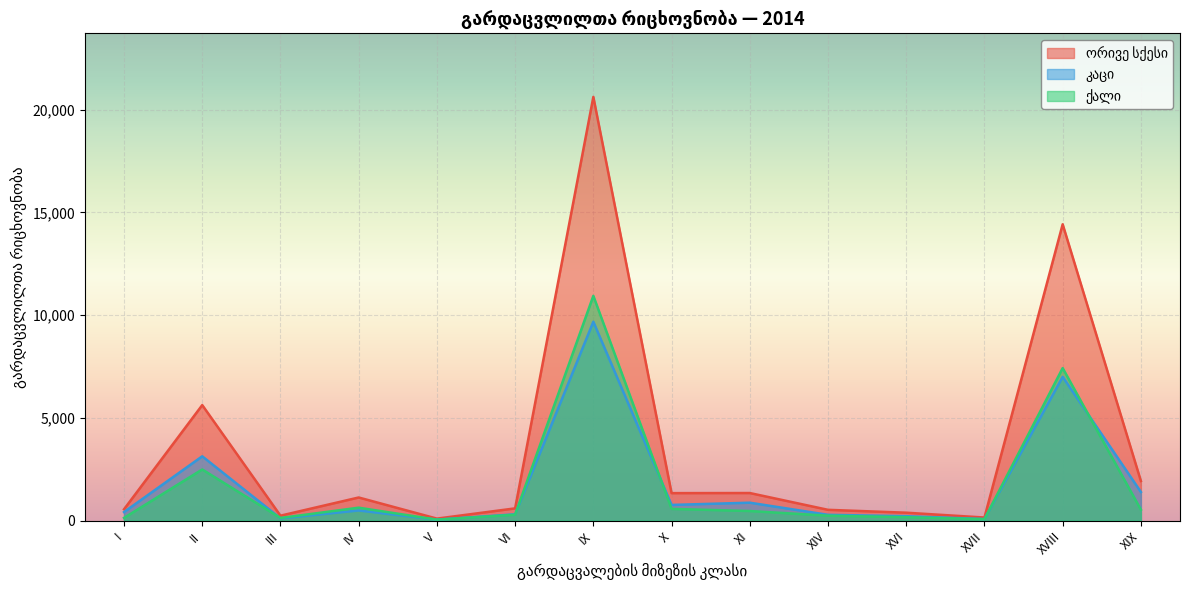

In ქალი, how many points are higher than both neighbors (excluding endpoints)?

4